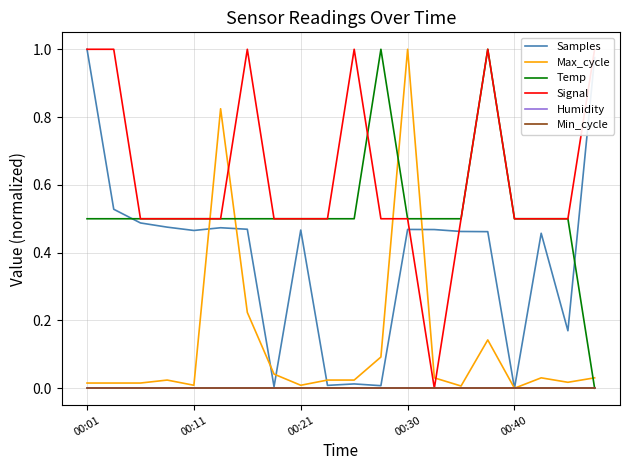

What position from the left is 00:11?

2